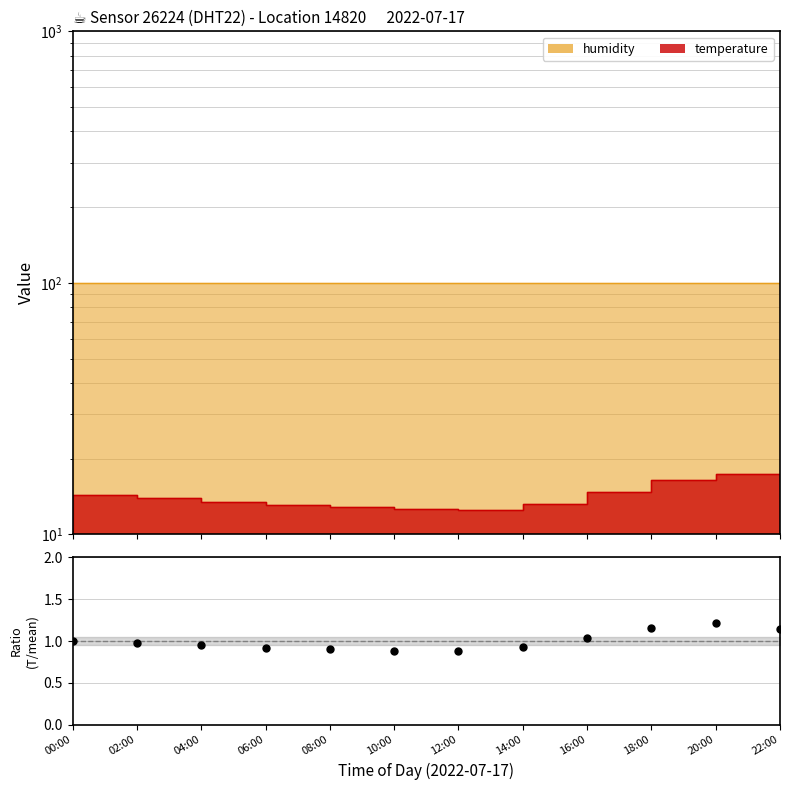

What is the difference between the second highest and minimum values?

0.3